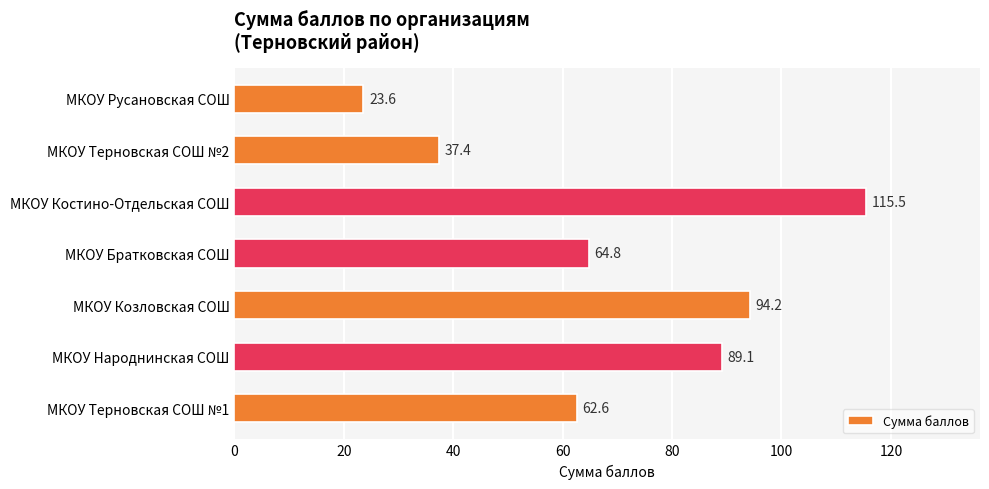

What is the difference between the maximum and minimum values?

91.9